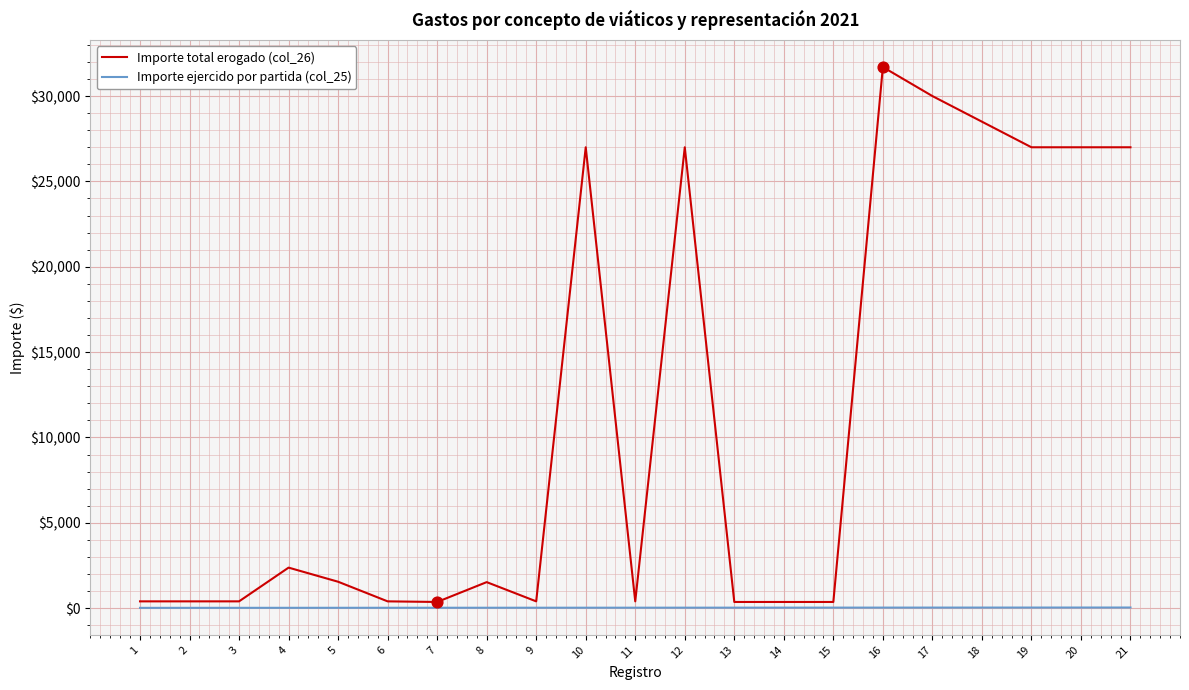

What are all the series names shown in the legend?

Importe total erogado (col_26), Importe ejercido por partida (col_25)